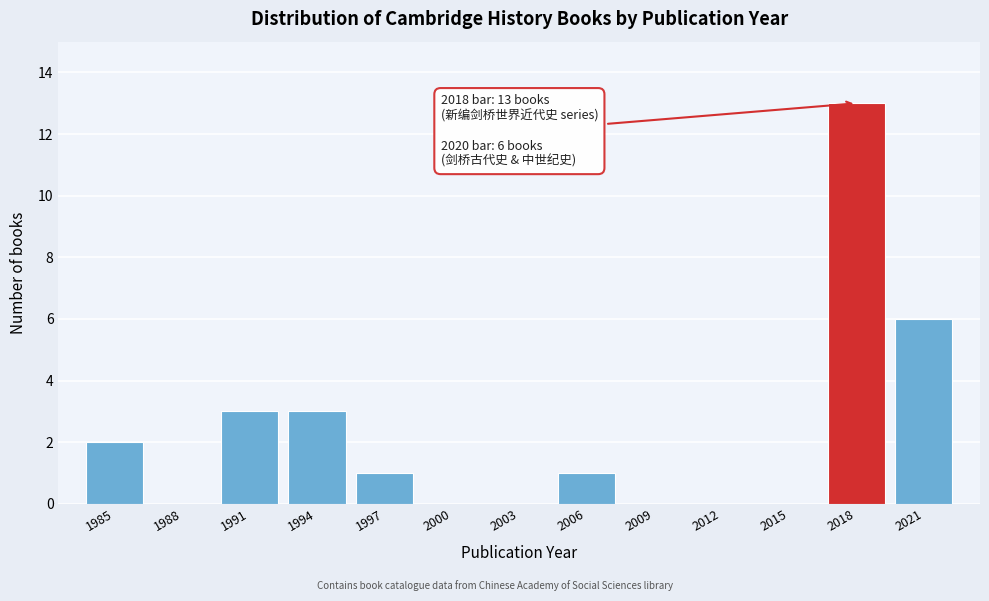

Reading left to right, list all the values displayed in this chart.

1985=2	1988=0	1991=3	1994=3	1997=1	2000=0	2003=0	2006=1	2009=0	2012=0	2015=0	2018=13	2021=6